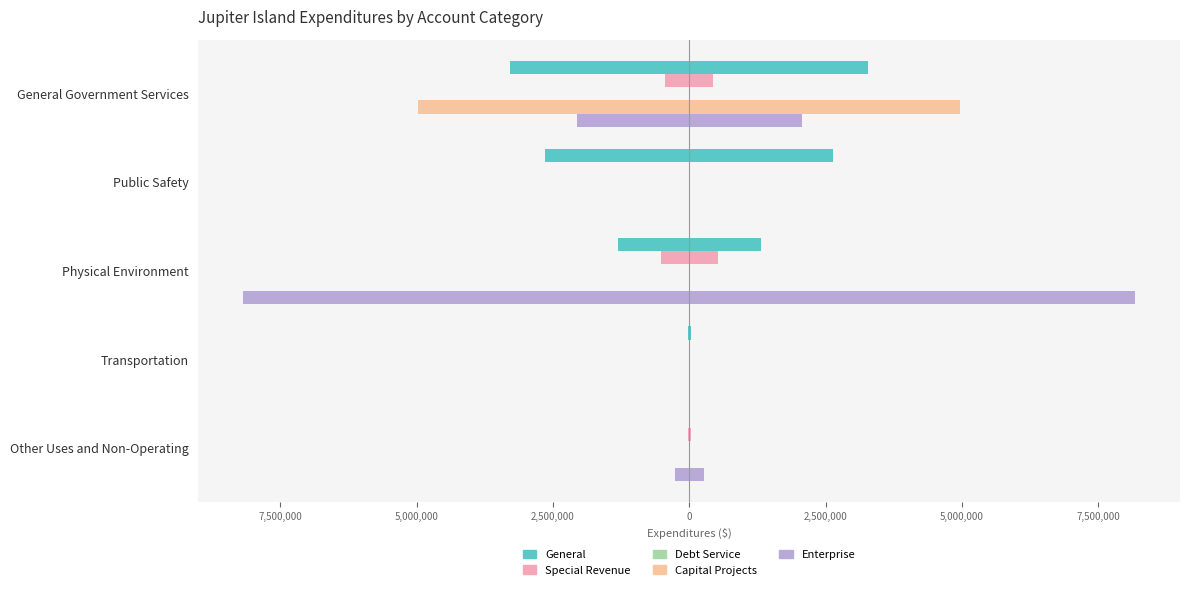

Reading left to right, transcribe all the data shown in this chart.

General: -3282950.0	-2642206.0	-1313529.0	-27952.0	0.0
Special Revenue: -439821.0	0.0	-519896.0	0.0	-25000.0
Debt Service: 0.1	0.1	0.1	0.1	0.1
Capital Projects: -4971221.0	0.0	0.0	0.0	0.0
Enterprise: -2066623.0	0.0	-8185217.0	0.0	-264690.0